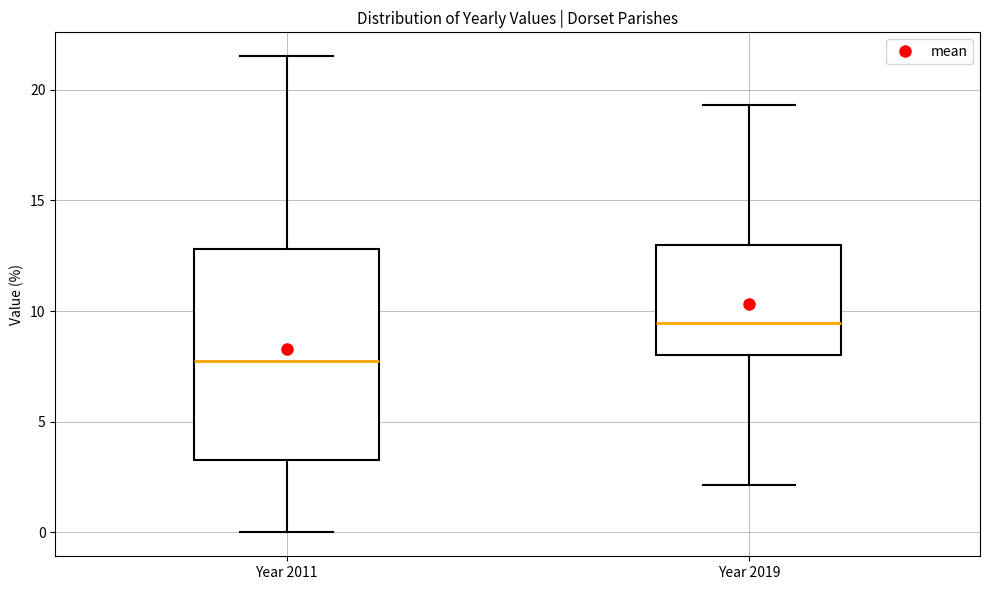

Which box's median line is the lowest?

Year 2011